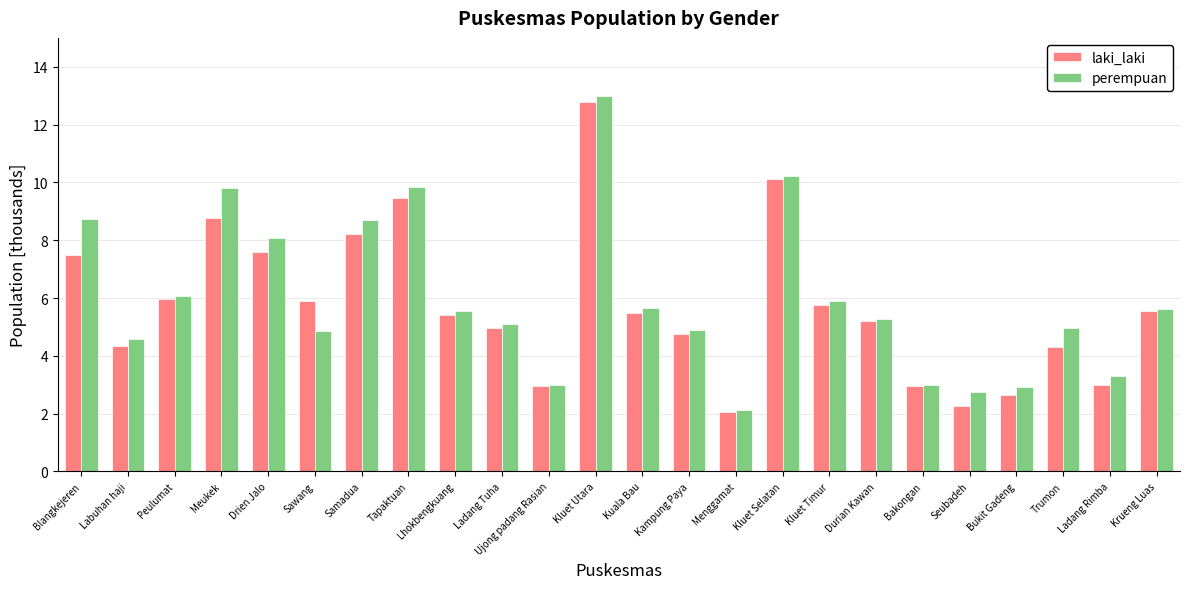

What position from the left is Ujong padang Rasian?

11